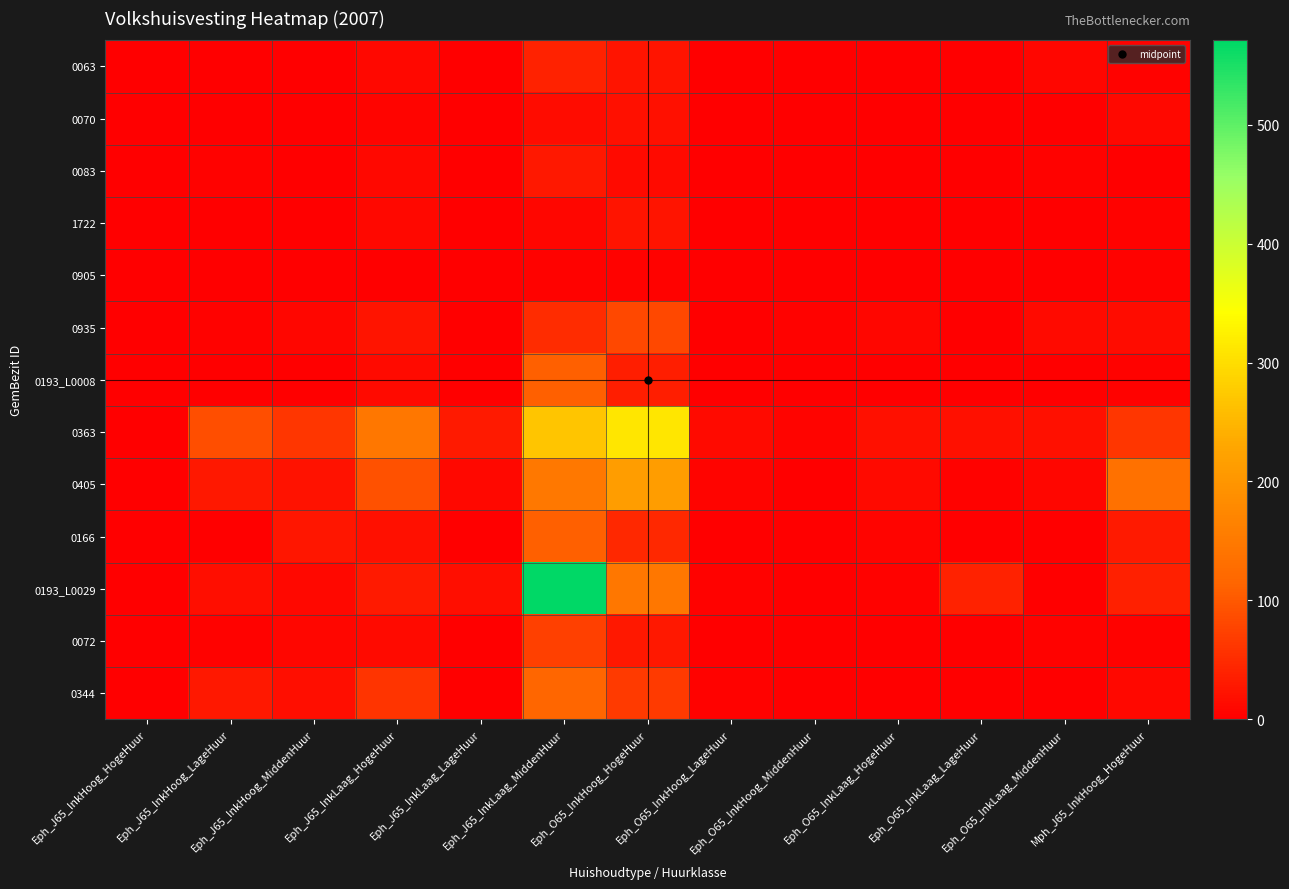

Which has a higher value, Eph_O65_InkLaag_LageHuur or Eph_O65_InkHoog_MiddenHuur?

Eph_O65_InkHoog_MiddenHuur